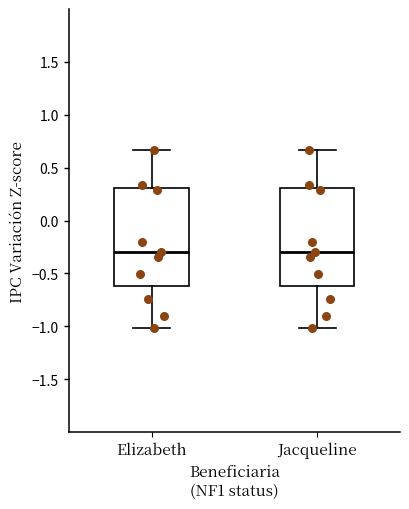

Reading left to right, transcribe this box plot: for each box, give where its median line is, the range the box spans, and where its two whiskers end, as read against the y-axis. The values are not printed on the chart, so give them approximately, as read against the axis.

Elizabeth: median -0.30, box -0.60 to 0.30, whiskers -1.00 to 0.65
Jacqueline: median -0.30, box -0.60 to 0.30, whiskers -1.00 to 0.65